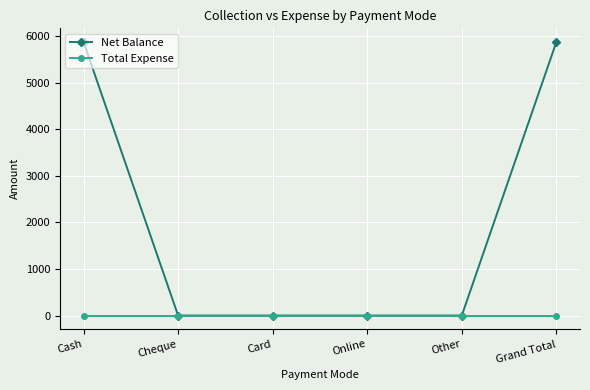

Count the Net Balance values in the range 0 to 5876.

6